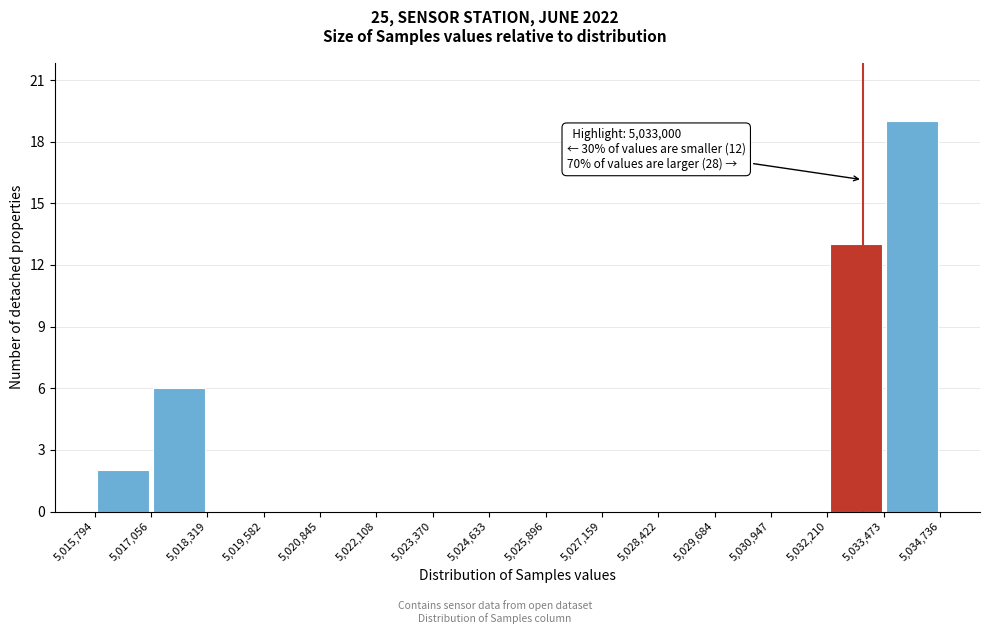

Which range on the x-axis has the tallest bar?

5,033,473 to 5,034,736